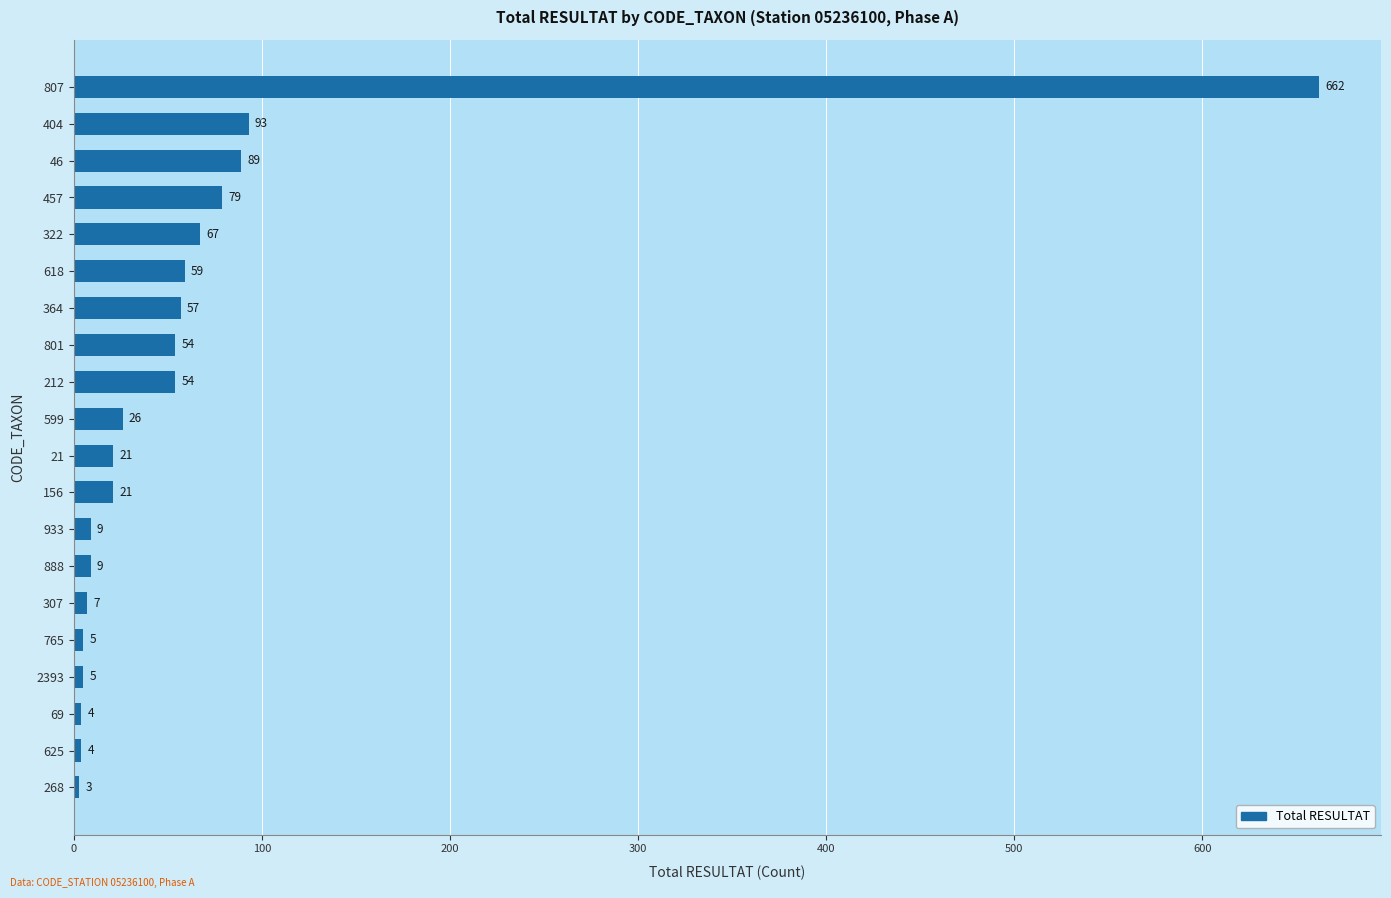

Reading bottom to top, transcribe all the data shown in this chart.

3	4	4	5	5	7	9	9	21	21	26	54	54	57	59	67	79	89	93	662